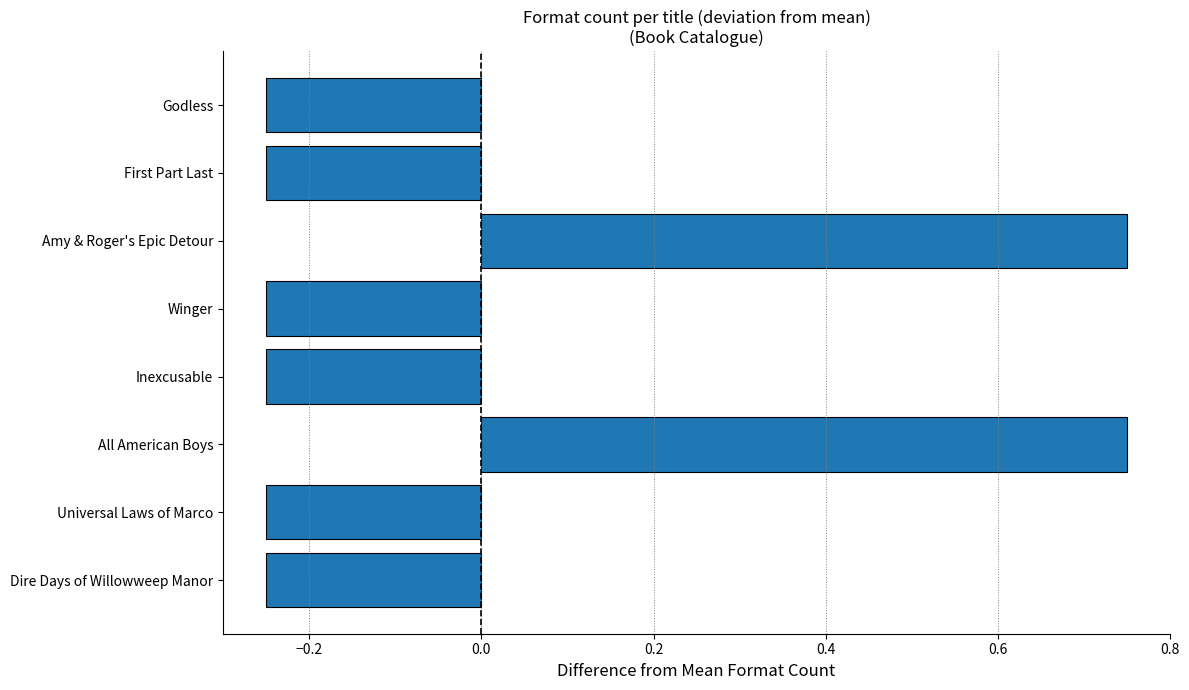

How many negative values are there?

6